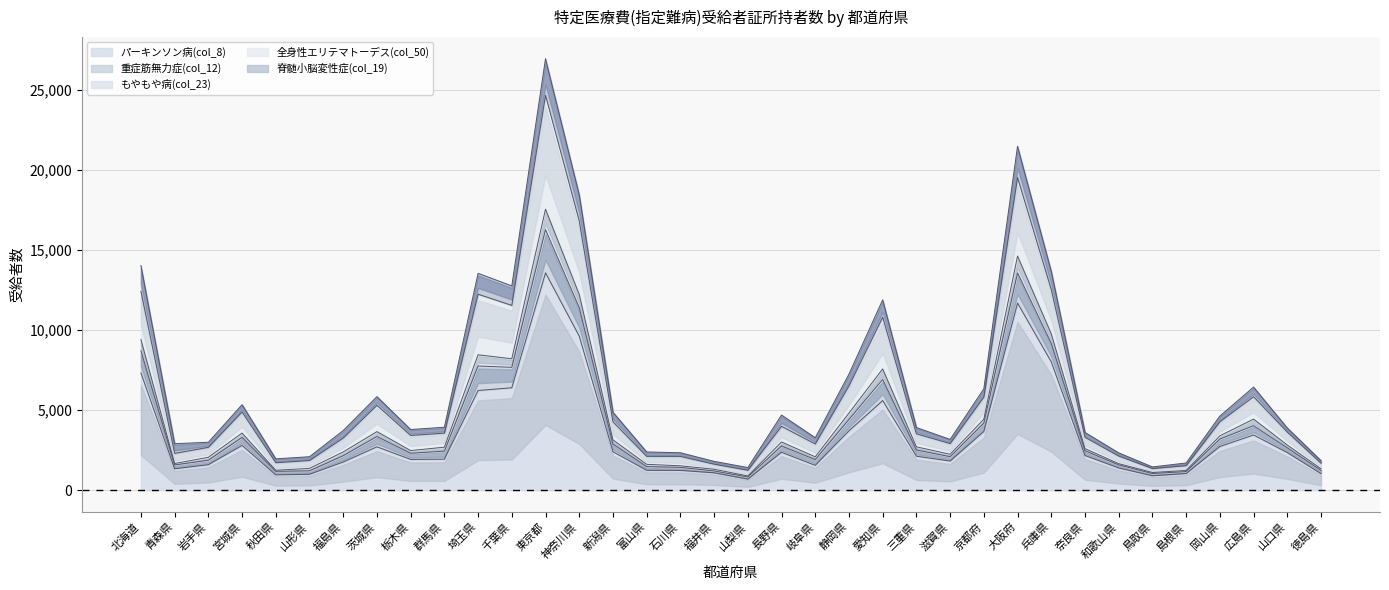

At which category does パーキンソン病(col_8) reach its first local peak?

宮城県